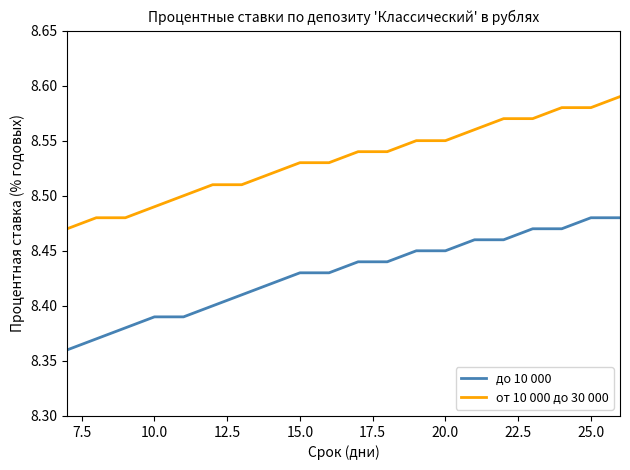

At how many categories does at least one series exceed 8?

20